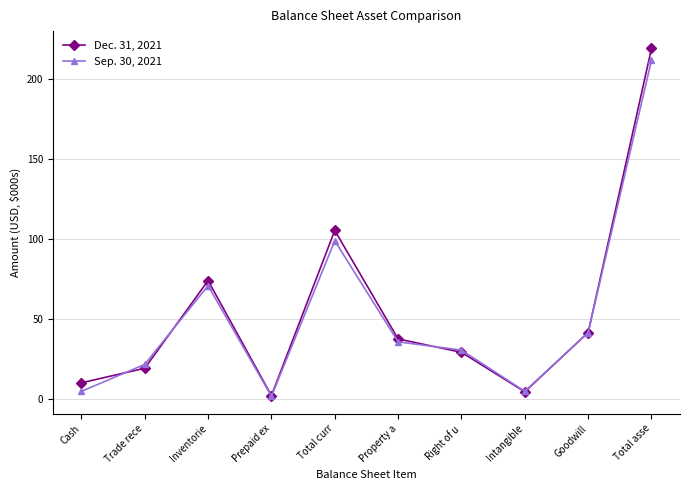

At which category is the sum across all series the highest?

Total asse